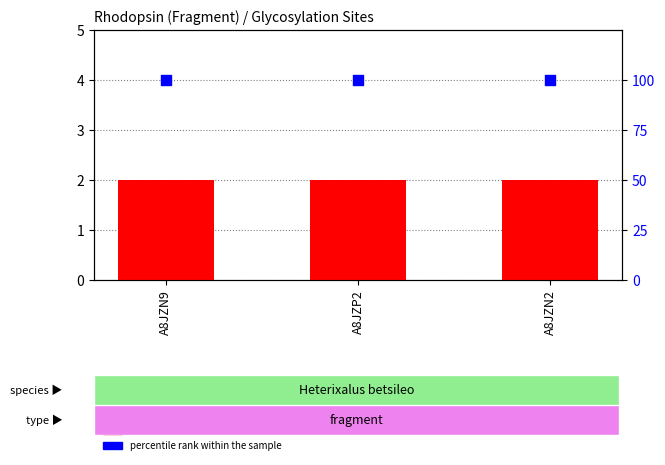

Which series has the widest spread of Y values?

count